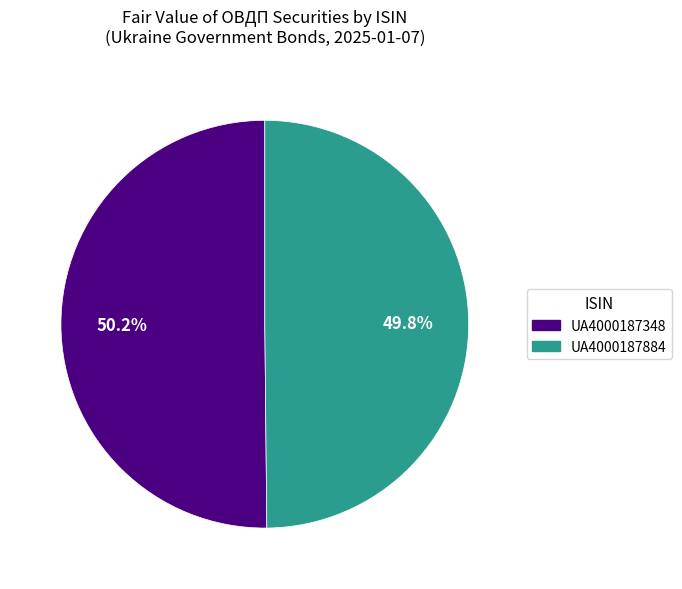

What percentage is the UA4000187348 slice, to the nearest percent?

50%